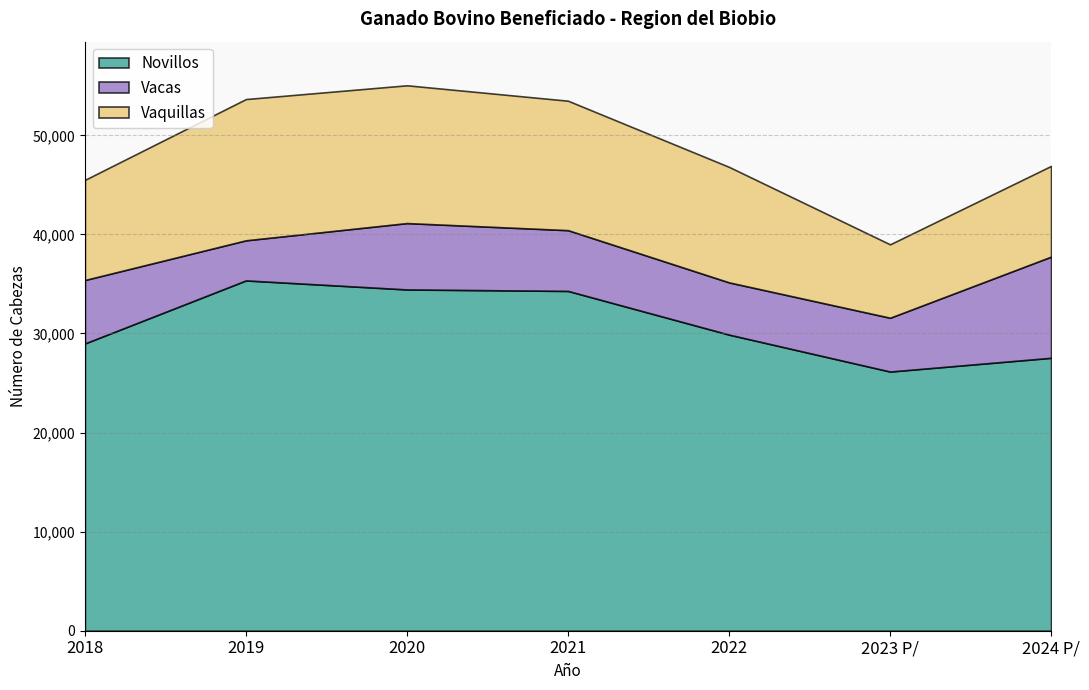

What is the difference between the second highest and second lowest values in the Vaquillas series?

4749